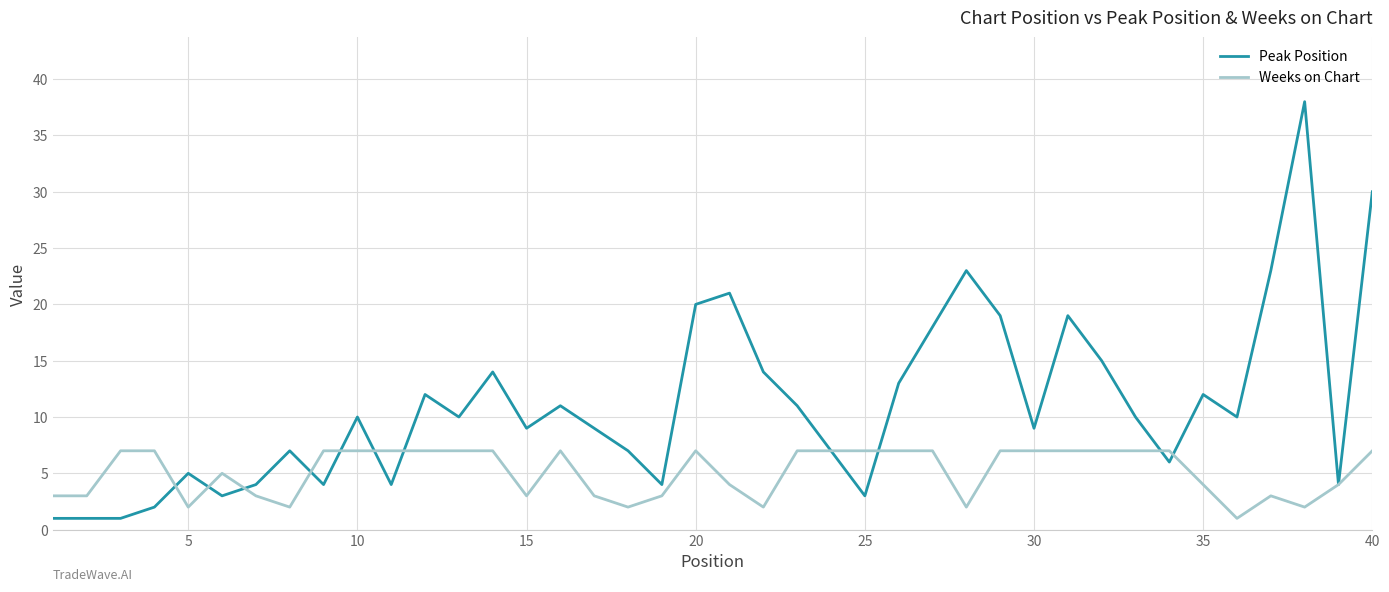

List the series in order of their peak value, highest first.

Peak Position, Weeks on Chart